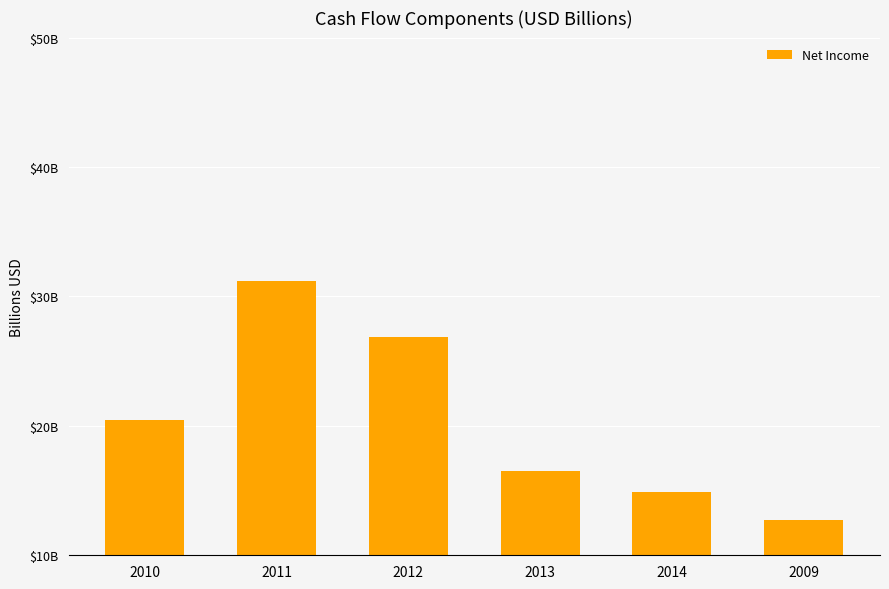

Reading left to right, transcribe all the data shown in this chart.

2010=20.5	2011=31.2	2012=26.8	2013=16.5	2014=14.9	2009=12.7